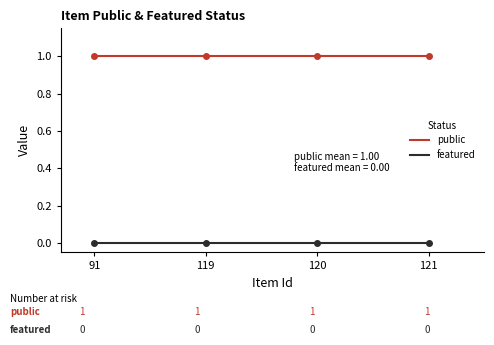

Rank the series by their average value, from lowest to highest.

featured, public